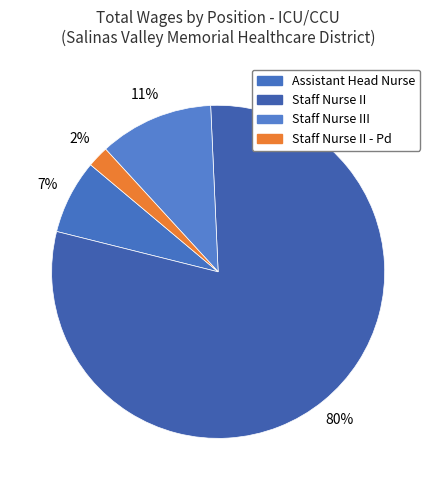

Count the number of slices in the pie.

4